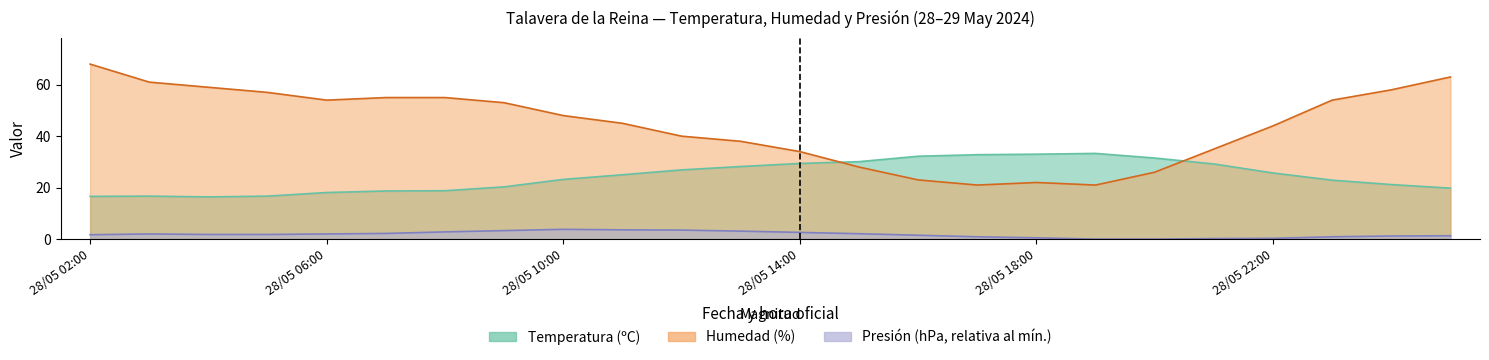

How many series are shown in this chart?

3